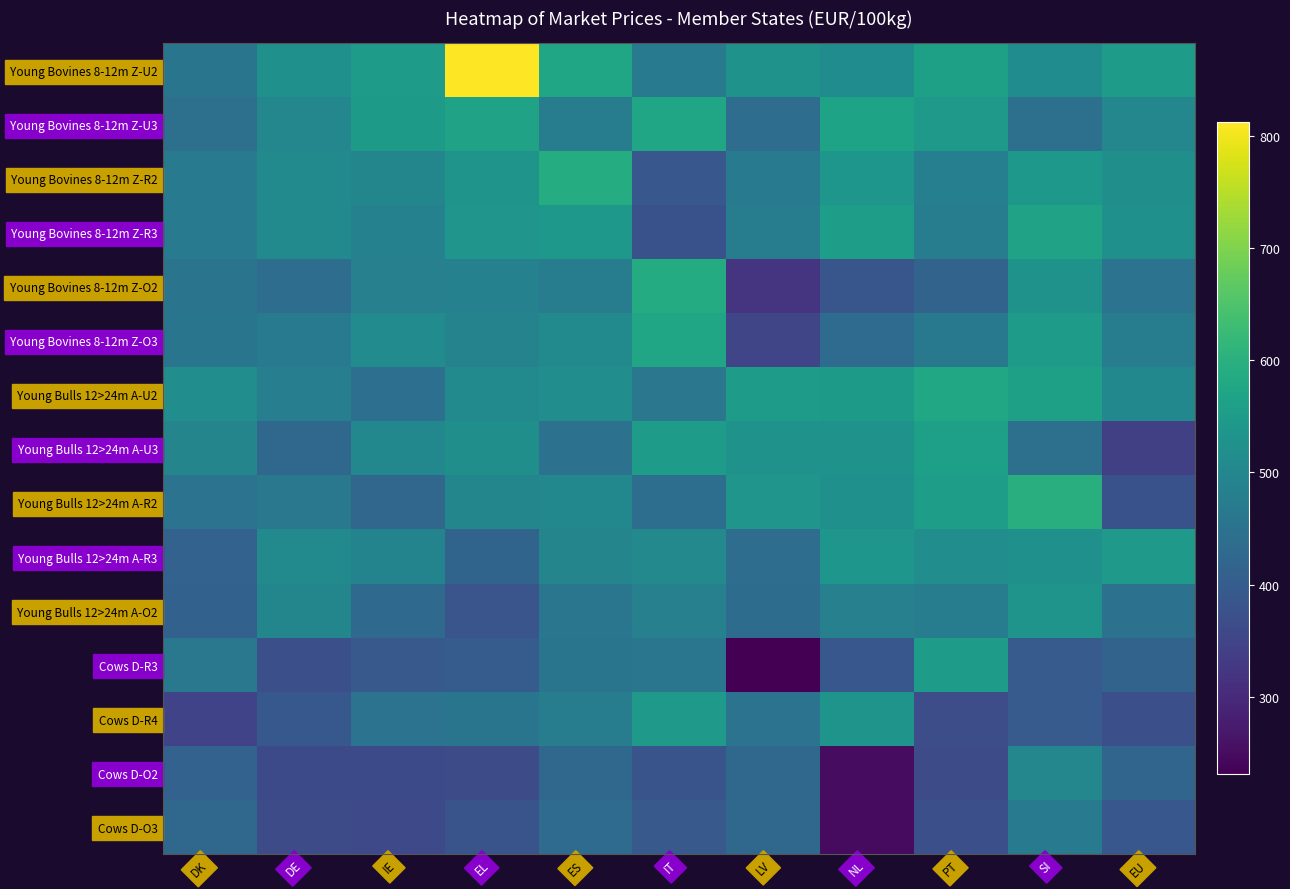

Reading left to right, what are all the values shown in this chart?

Young Bovines 8-12m Z-U2: DK=457.4	DE=522.0	IE=551.8	EL=812.0	ES=574.5	IT=472.0	LV=526.8	NL=514.2	PT=561.7	SI=512.6	EU=549.6
Young Bovines 8-12m Z-U3: DK=444.5	DE=500.9	IE=548.5	EL=566.0	ES=476.0	IT=575.1	LV=438.9	NL=568.1	PT=545.7	SI=444.5	EU=500.9
Young Bovines 8-12m Z-R2: DK=469.0	DE=505.7	IE=498.3	EL=532.6	ES=591.6	IT=388.1	LV=473.0	NL=536.9	PT=482.8	SI=540.1	EU=520.6
Young Bovines 8-12m Z-R3: DK=468.6	DE=505.7	IE=486.8	EL=534.7	ES=540.9	IT=378.1	LV=474.0	NL=555.0	PT=474.4	SI=566.2	EU=522.2
Young Bovines 8-12m Z-O2: DK=453.3	DE=438.6	IE=484.6	EL=485.4	ES=474.9	IT=589.5	LV=318.1	NL=386.0	PT=416.8	SI=529.5	EU=451.8
Young Bovines 8-12m Z-O3: DK=455.8	DE=470.9	IE=511.4	EL=491.7	ES=506.5	IT=573.7	LV=353.1	NL=433.0	PT=466.8	SI=552.4	EU=477.9
Young Bulls 12>24m A-U2: DK=515.0	DE=480.4	IE=442.5	EL=506.4	ES=516.1	IT=462.2	LV=549.4	NL=548.0	PT=577.7	SI=561.4	EU=503.1
Young Bulls 12>24m A-U3: DK=495.0	DE=427.9	IE=501.4	EL=519.2	ES=448.8	IT=552.9	LV=530.0	NL=528.6	PT=558.9	SI=445.8	EU=340.0
Young Bulls 12>24m A-R2: DK=453.2	DE=464.6	IE=423.3	EL=498.1	ES=501.7	IT=440.2	LV=533.5	NL=523.0	PT=556.2	SI=594.4	EU=378.1
Young Bulls 12>24m A-R3: DK=414.1	DE=510.0	IE=492.9	EL=418.9	ES=494.9	IT=505.3	LV=438.2	NL=536.2	PT=516.0	SI=523.2	EU=542.8
Young Bulls 12>24m A-O2: DK=411.7	DE=497.0	IE=429.8	EL=383.6	ES=458.1	IT=484.0	LV=436.9	NL=483.1	PT=477.0	SI=531.4	EU=448.8
Cows D-R3: DK=463.6	DE=372.7	IE=393.7	EL=399.5	ES=455.8	IT=459.4	LV=230.9	NL=389.2	PT=551.0	SI=397.8	EU=415.1
Cows D-R4: DK=347.8	DE=390.1	IE=453.1	EL=457.4	ES=475.6	IT=542.0	LV=452.0	NL=532.1	PT=368.1	SI=397.7	EU=373.0
Cows D-O2: DK=413.3	DE=362.5	IE=360.7	EL=363.5	ES=427.0	IT=382.9	LV=425.7	NL=250.8	PT=365.1	SI=499.0	EU=420.0
Cows D-O3: DK=425.6	DE=363.3	IE=358.5	EL=381.5	ES=433.6	IT=392.9	LV=427.5	NL=247.5	PT=372.2	SI=471.0	EU=388.5